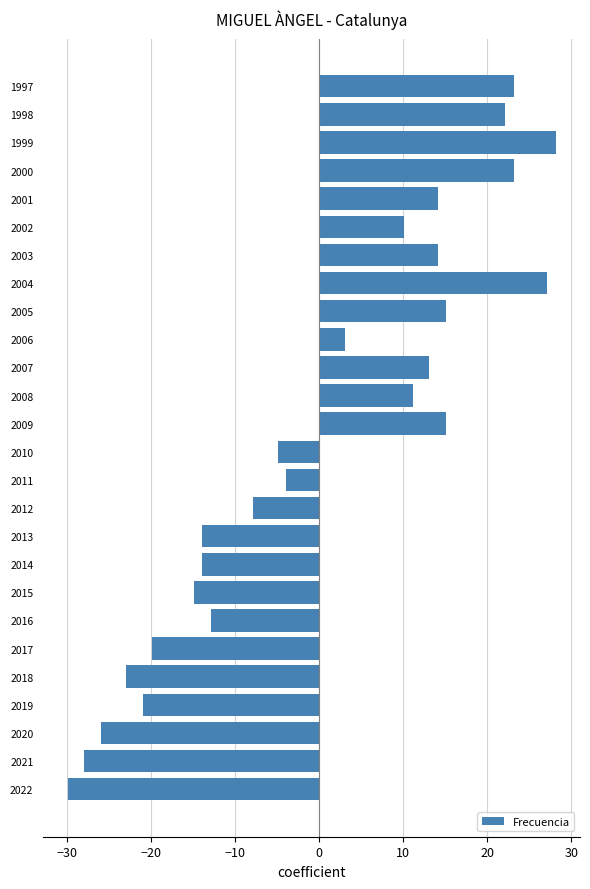

The chart shows a value of 7.9 at 1998. True or false?

False